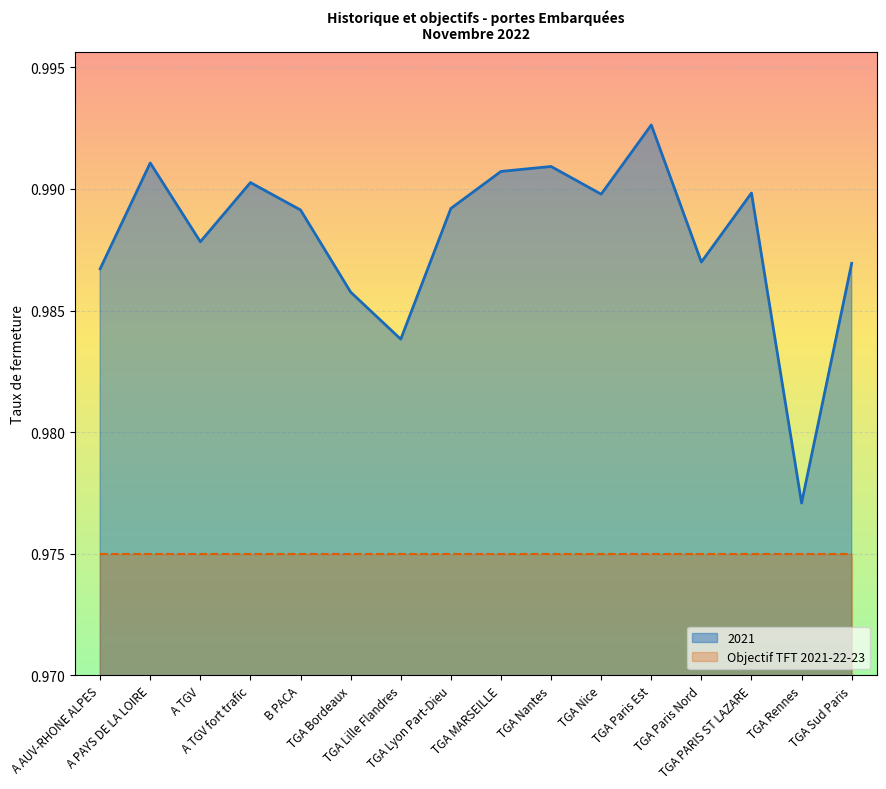

How many points are lower than both their immediate neighbors (excluding endpoints)?

5